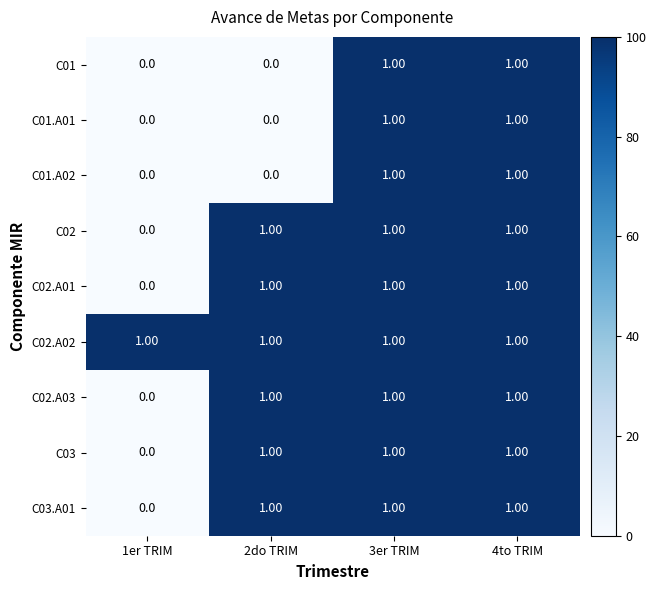

Which series has the largest total across all categories?

C02.A02